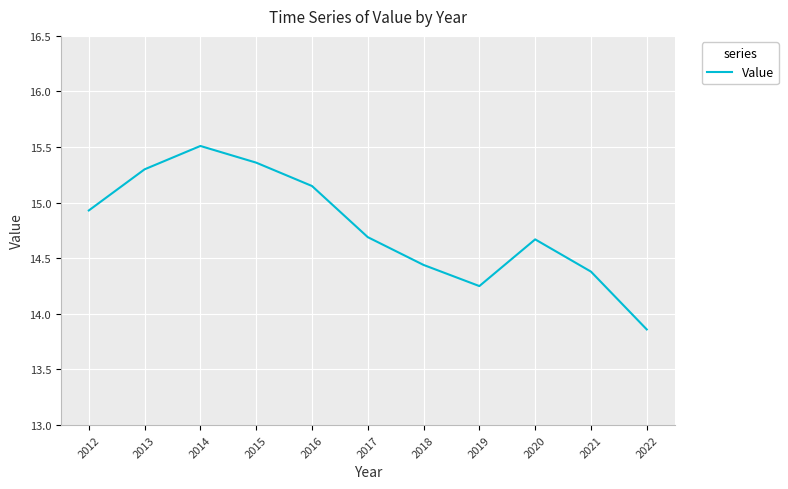

Where is the first local minimum?

2019